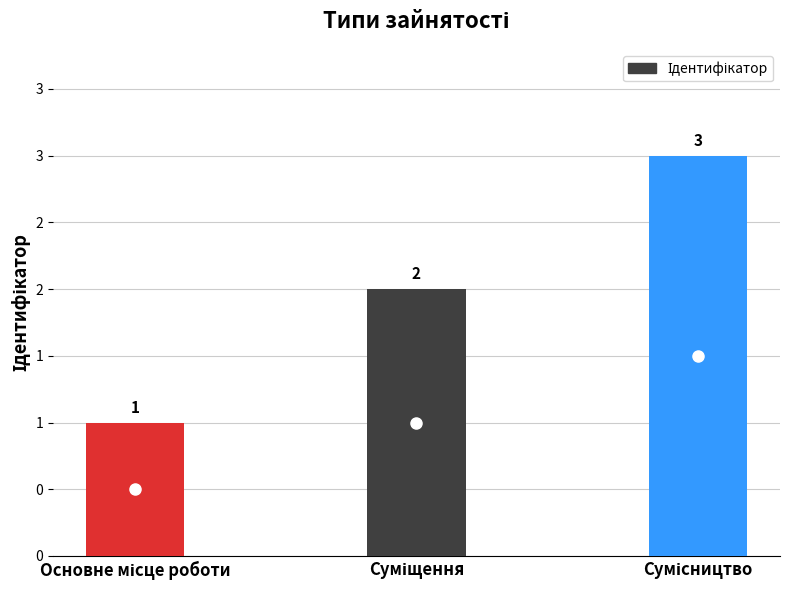

What is the difference between the values at Основне місце роботи and Суміщення?

1